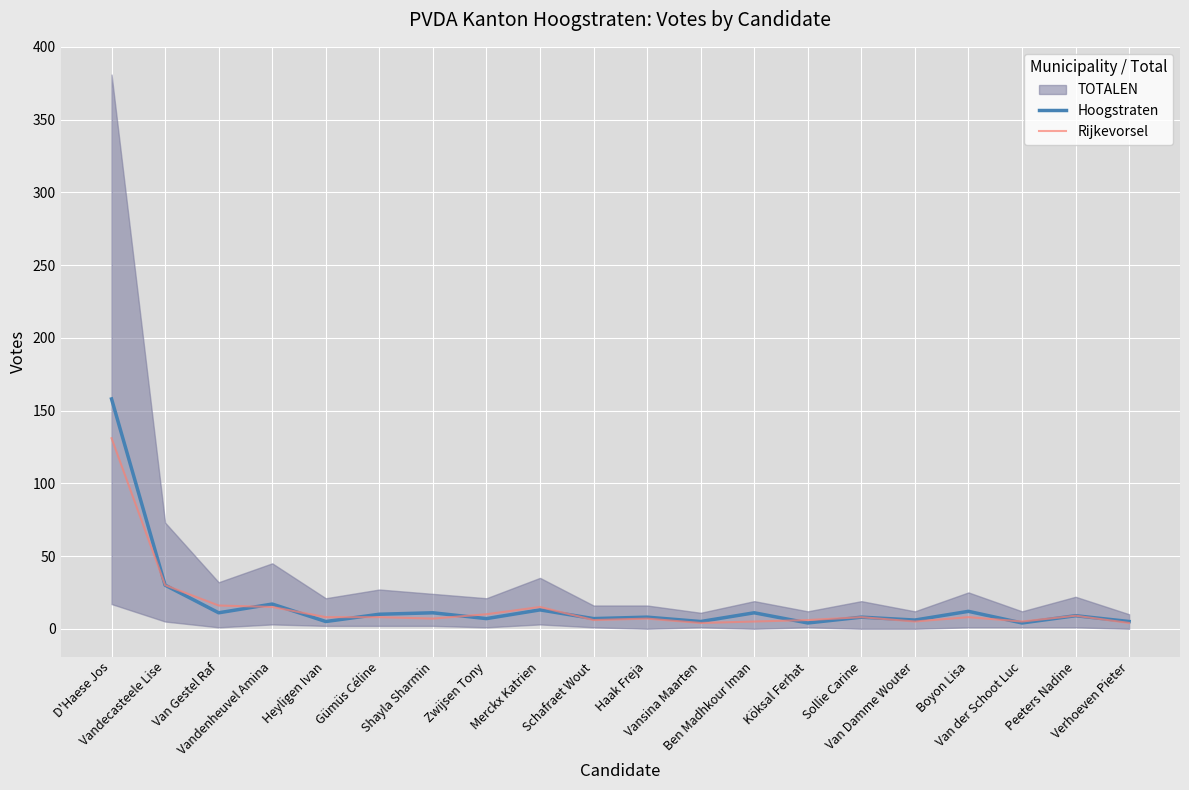

How many values in the Hoogstraten series exceed 9?

9